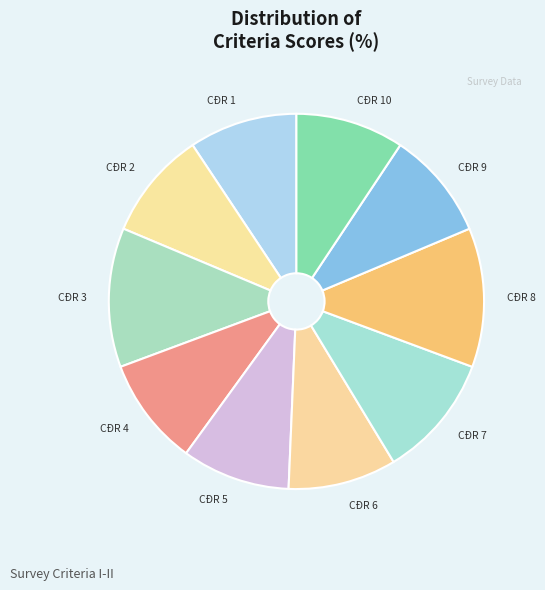

Do CĐR 10 and CĐR 2 together represent more than half of the pie?

No